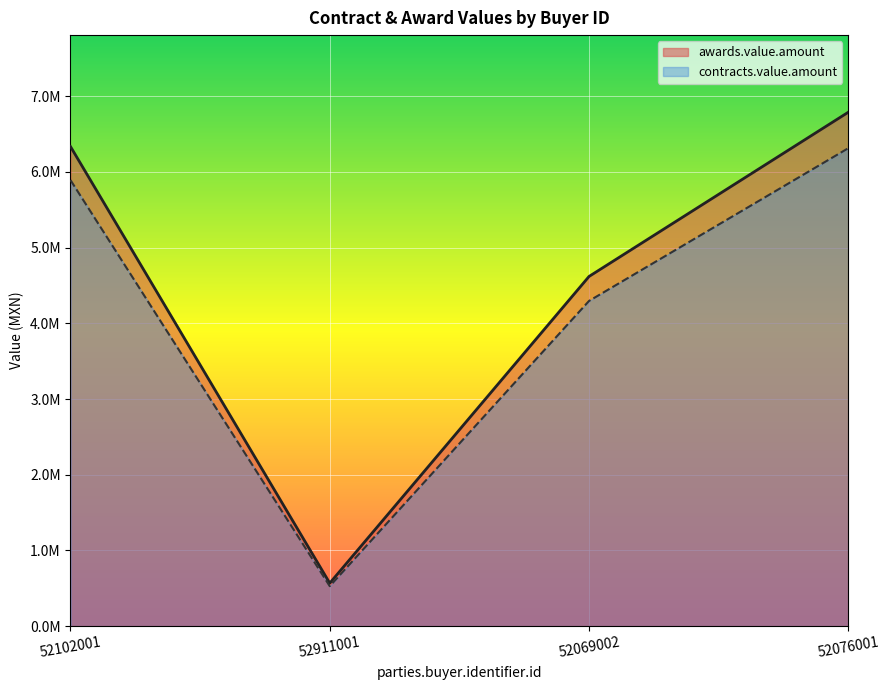

What is the lowest value of the awards.value.amount series?

568089.9